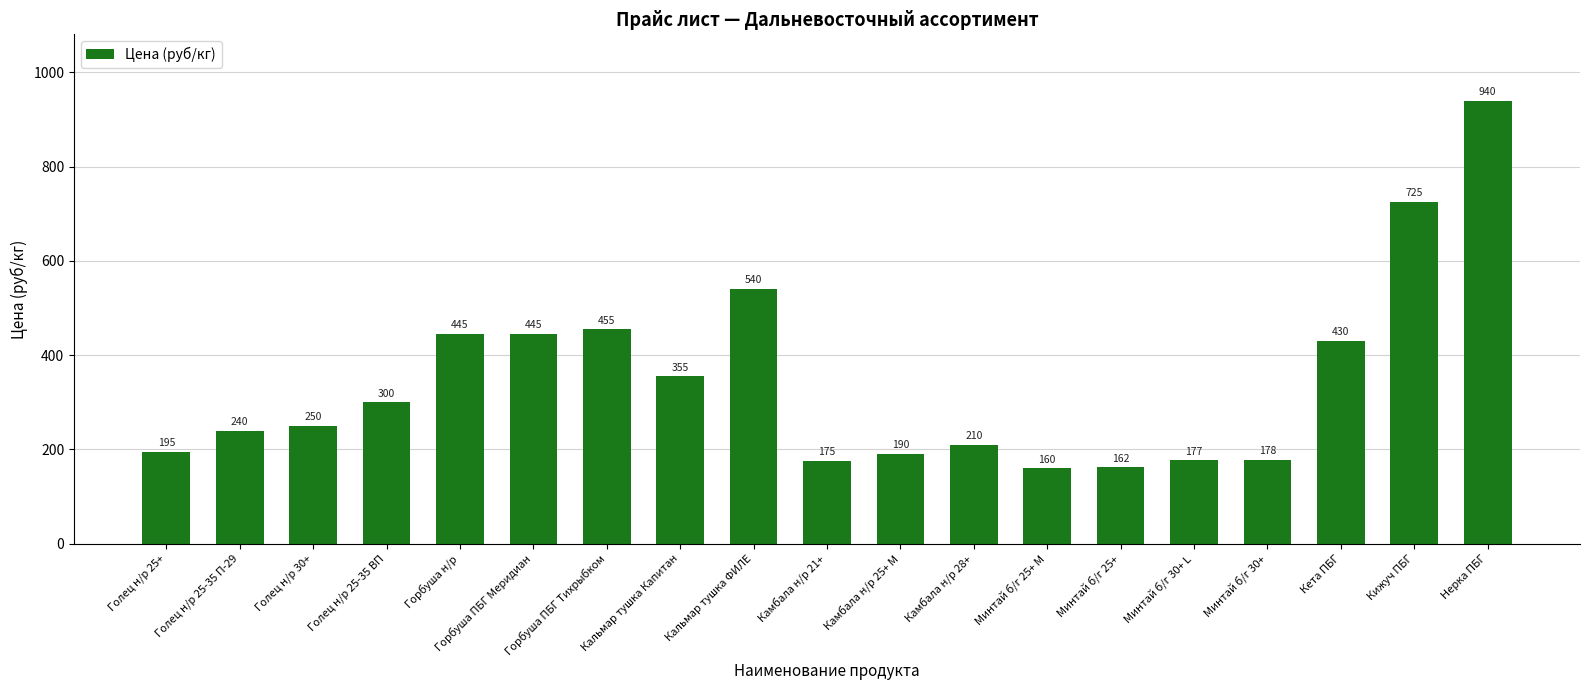

What is the ratio of the value at Голец н/р 30+ to the value at Кальмар тушка Капитан?

0.7